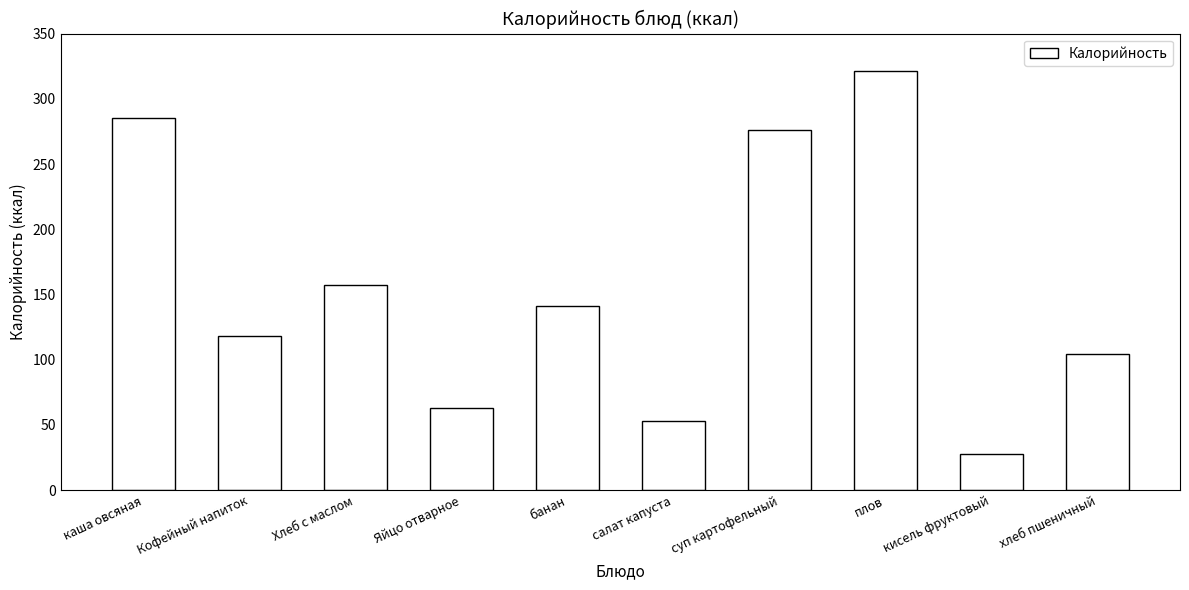

Approximately how many times larger is the value at Хлеб с маслом compared to салат капуста?

3.0